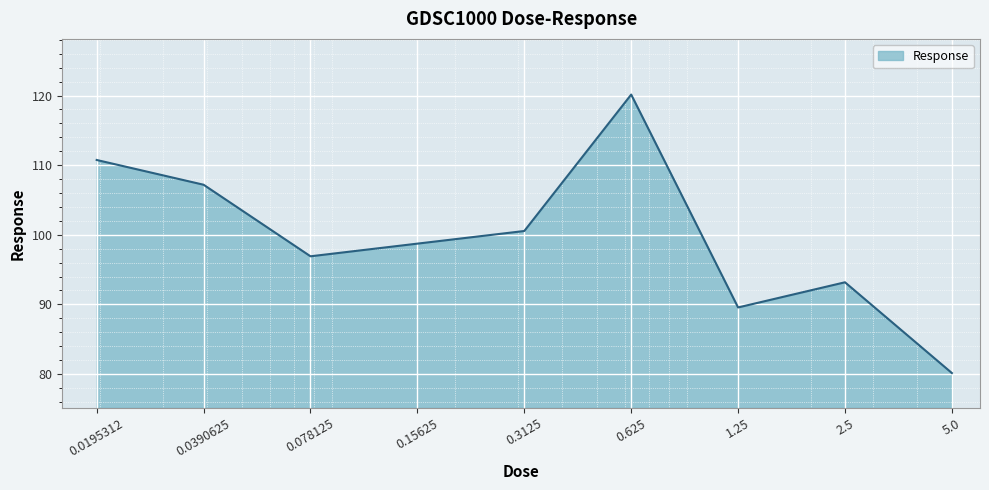

What is the maximum value shown in the chart?

120.1